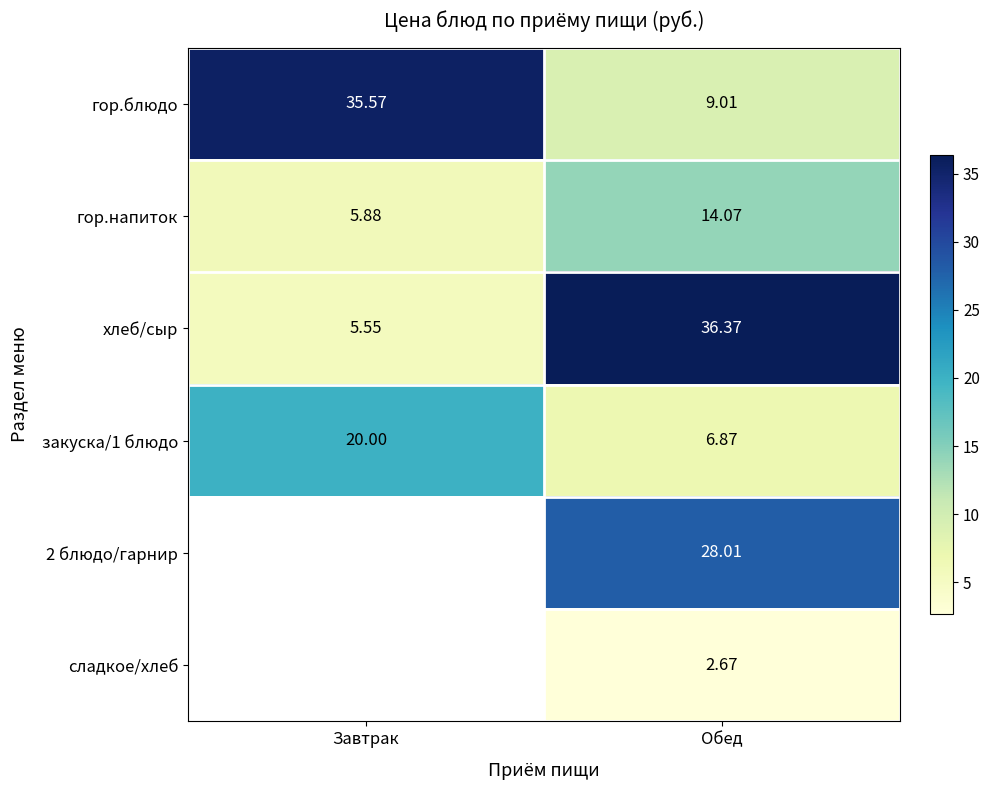

At Обед, list the series in order from smallest to largest.

сладкое/хлеб, закуска/1 блюдо, гор.блюдо, гор.напиток, 2 блюдо/гарнир, хлеб/сыр